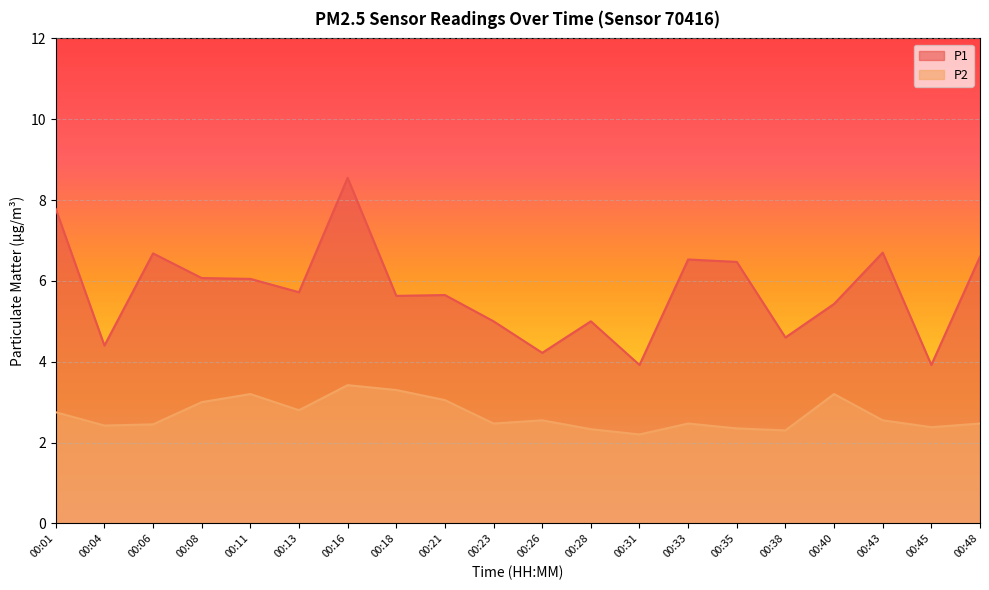

How many interior local peaks does the P1 series have?

6